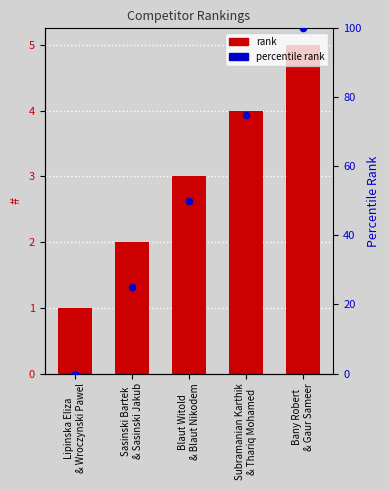

Which series contains the highest Y value?

percentile rank